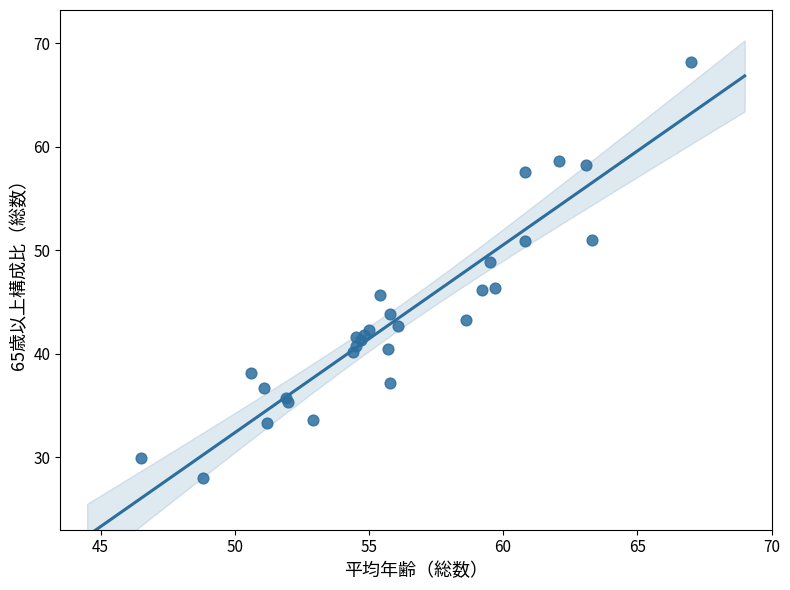

What Y value in the scatter plot is closest to 48?

48.9